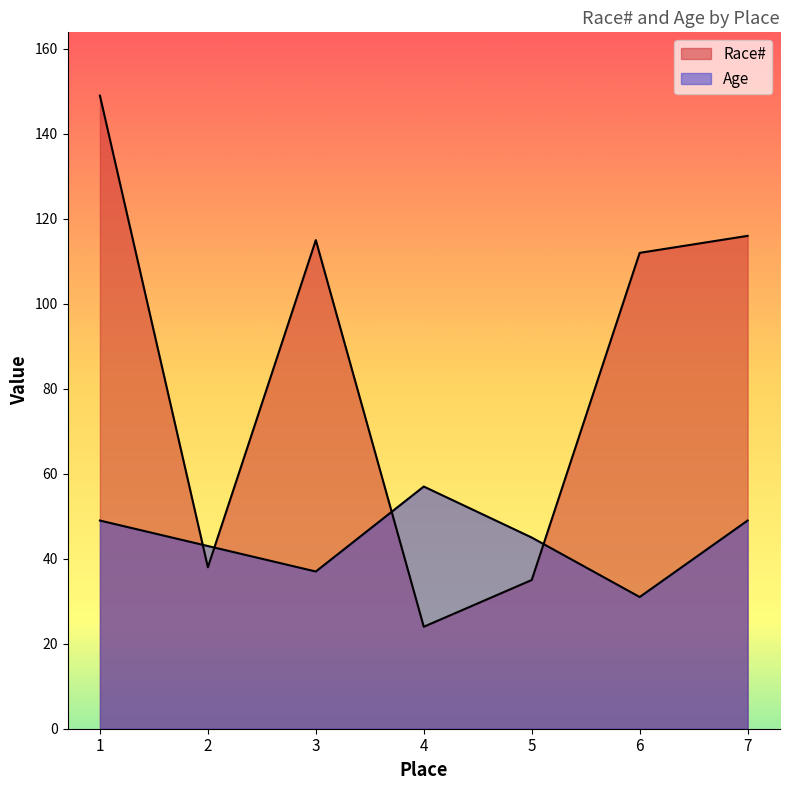

In Age, how many points are higher than both neighbors (excluding endpoints)?

1